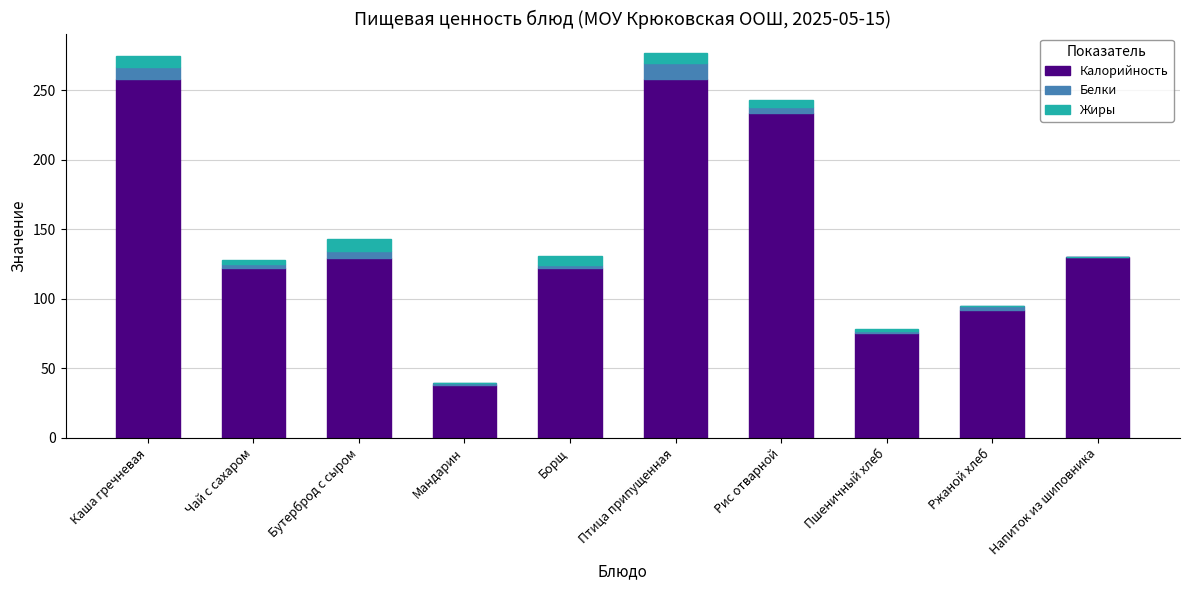

What is the highest value of the Калорийность series?

258